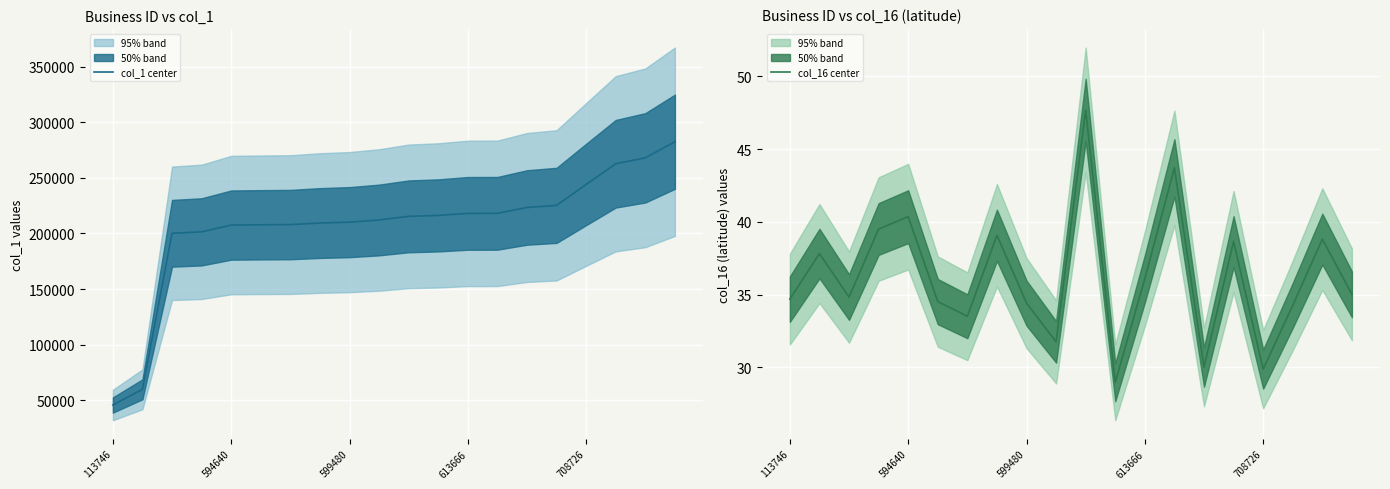

How many lines are shown in the chart?

2